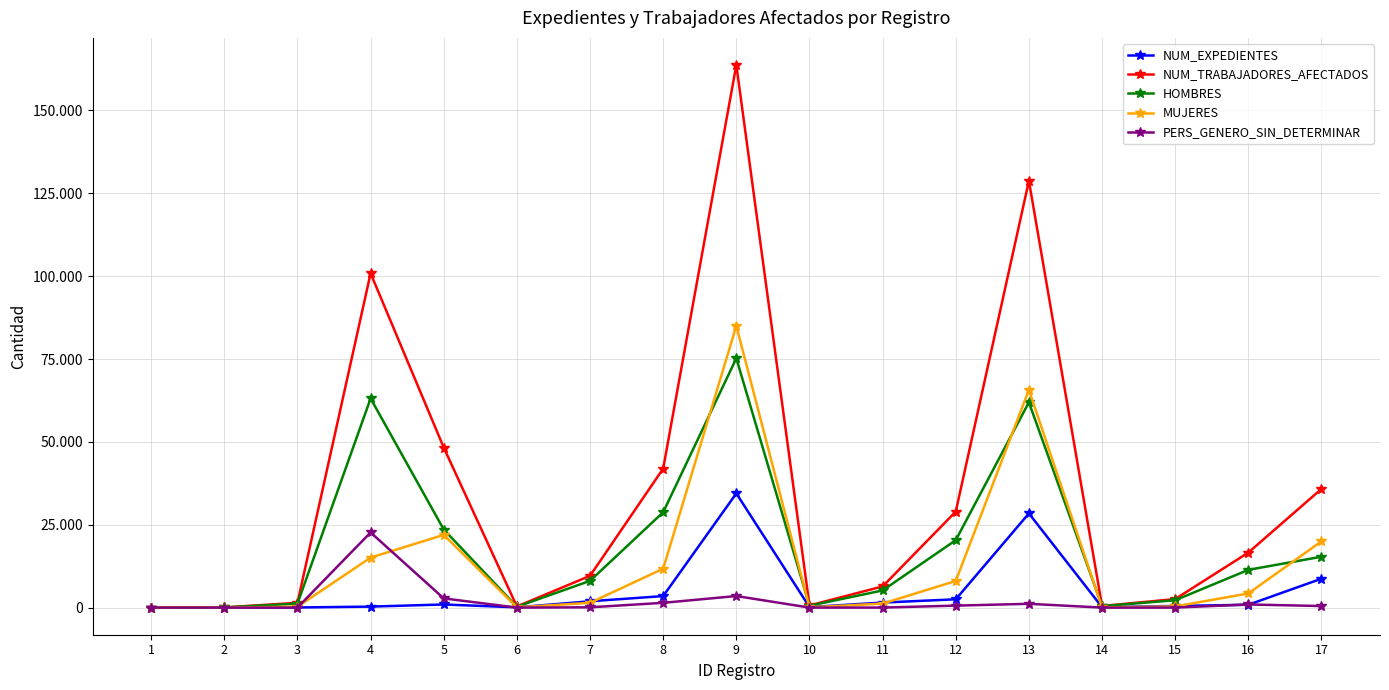

At which category does the chart reach its minimum across all series?

1